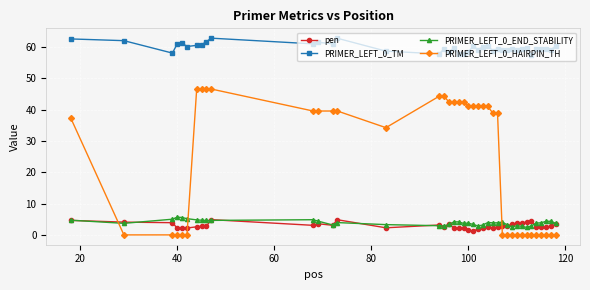

Which series has the widest spread of values?

PRIMER_LEFT_0_HAIRPIN_TH